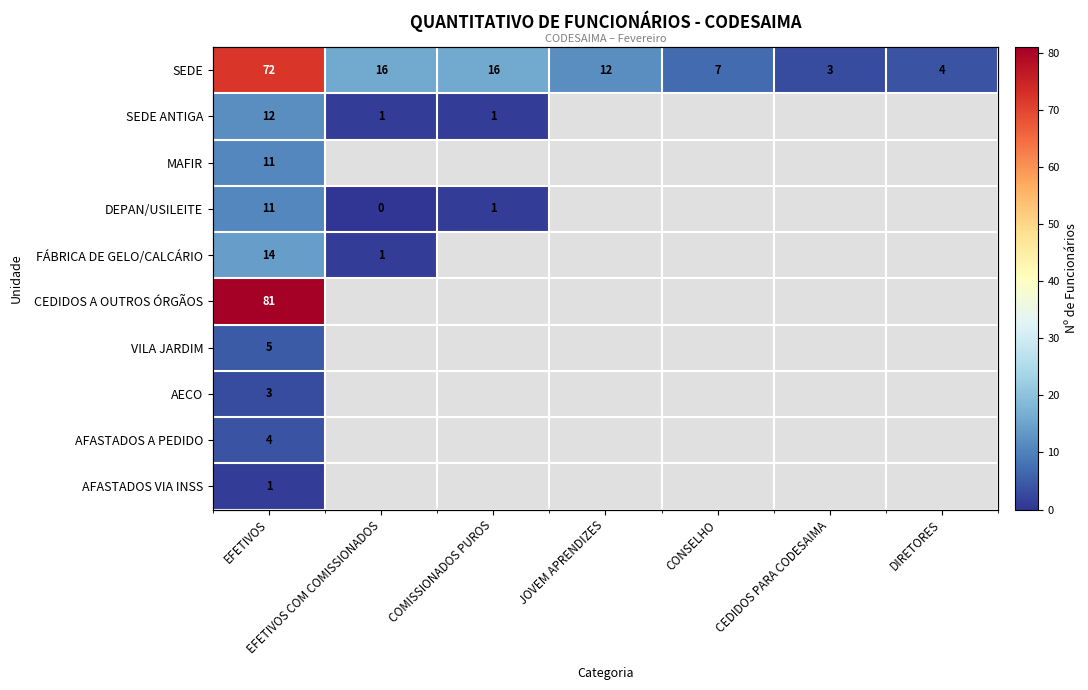

Which series has the largest range (max minus min)?

SEDE